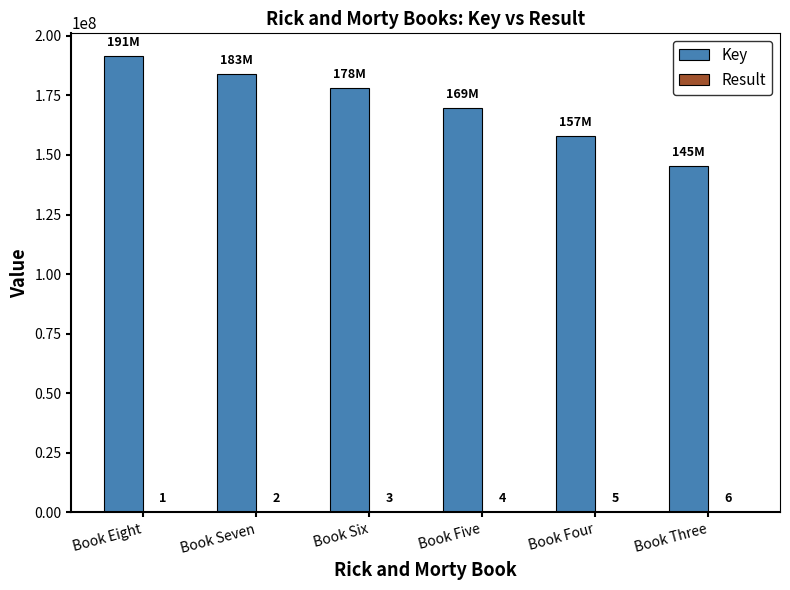

What is the sum of the Key values at Book Five and Book Eight?

361260549